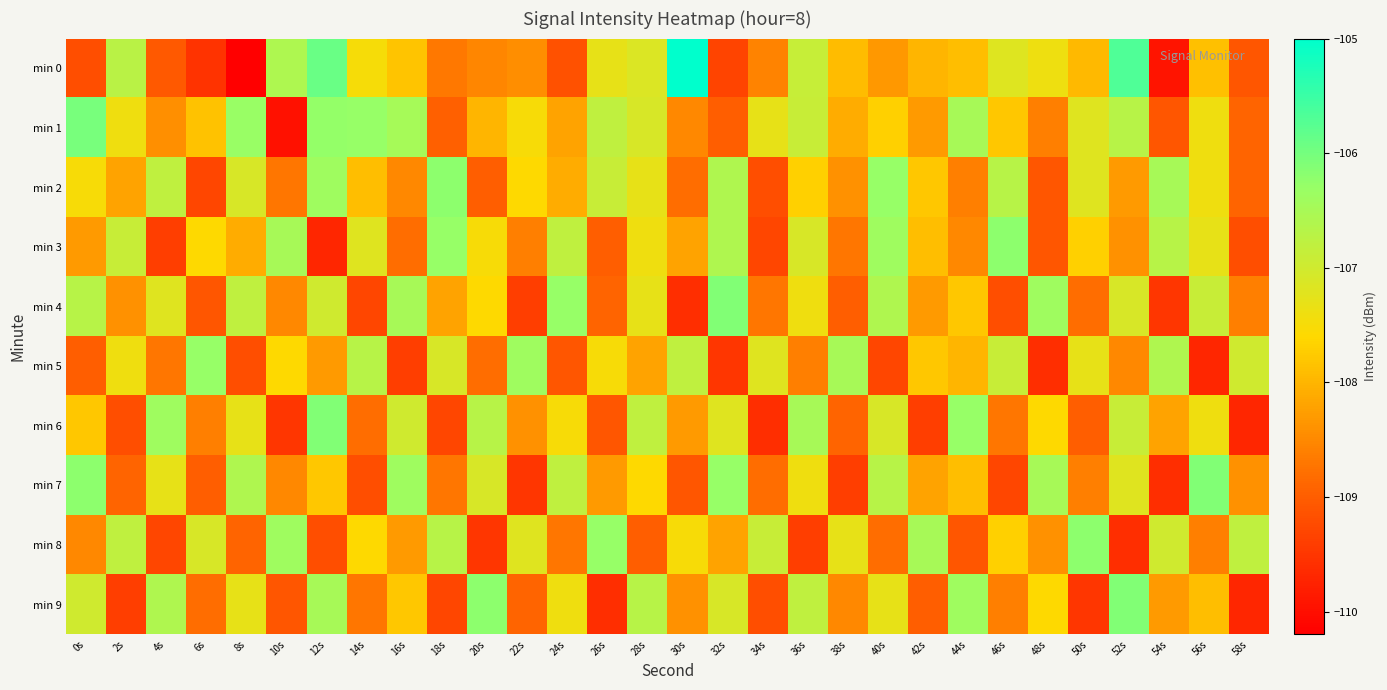

Which series has the largest total across all categories?

min 1